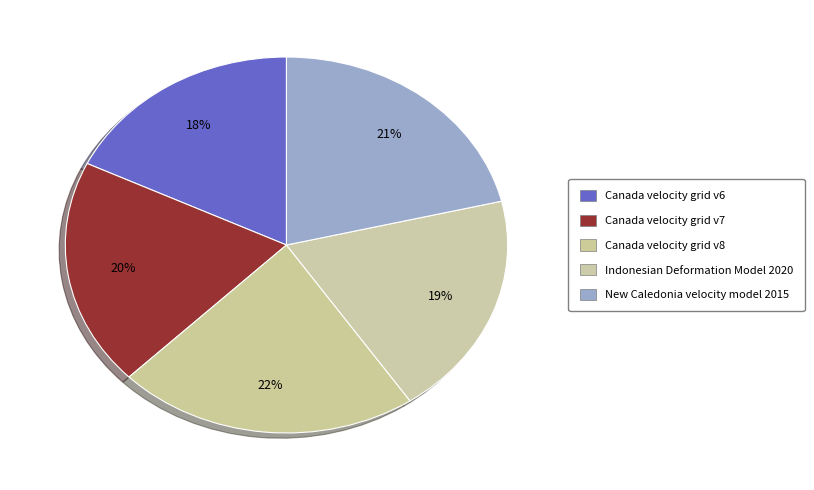

Which slice is the largest?

Canada velocity grid v8